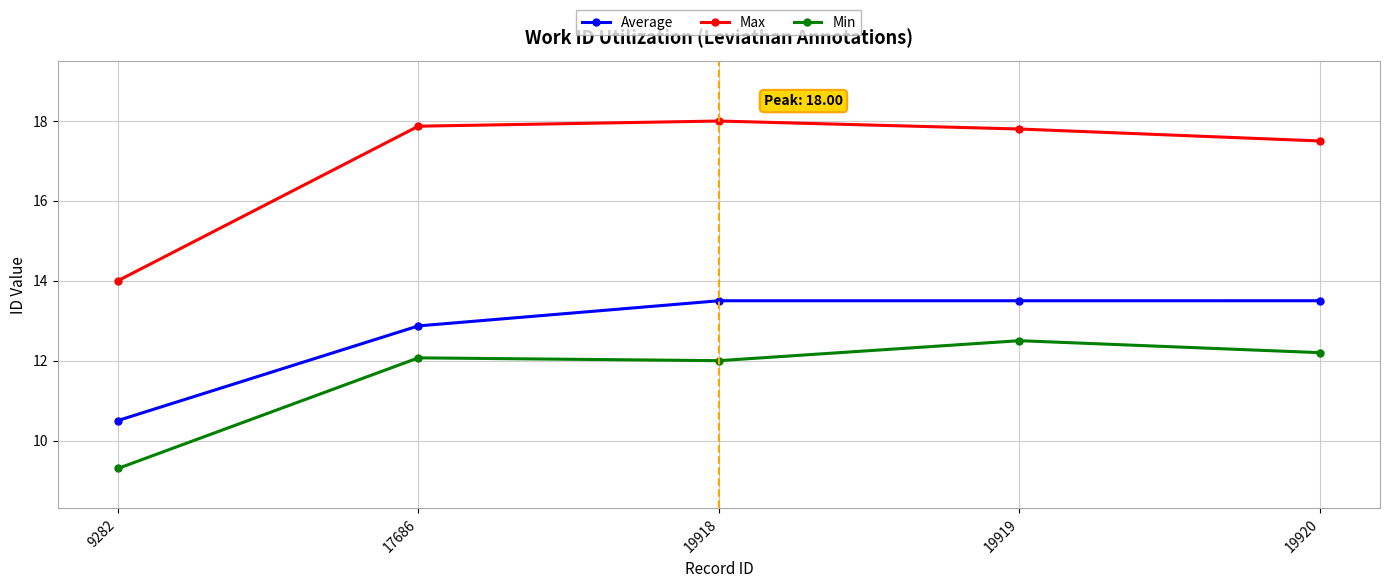

What is the average value of the Min series?

11.6